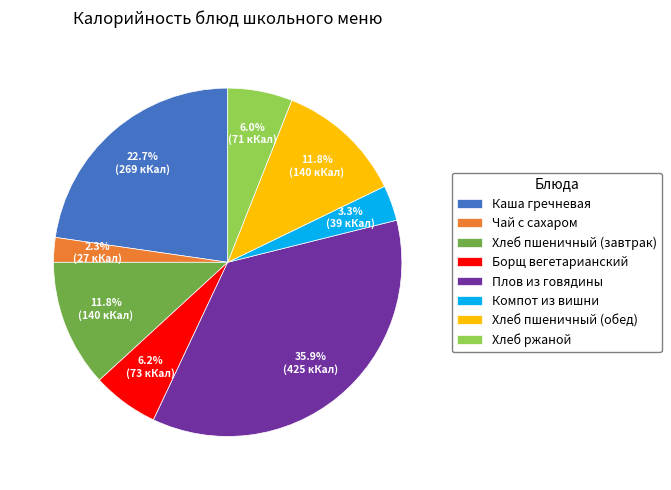

Approximately how many times larger is the value at Хлеб пшеничный (обед) compared to Хлеб ржаной?

2.0